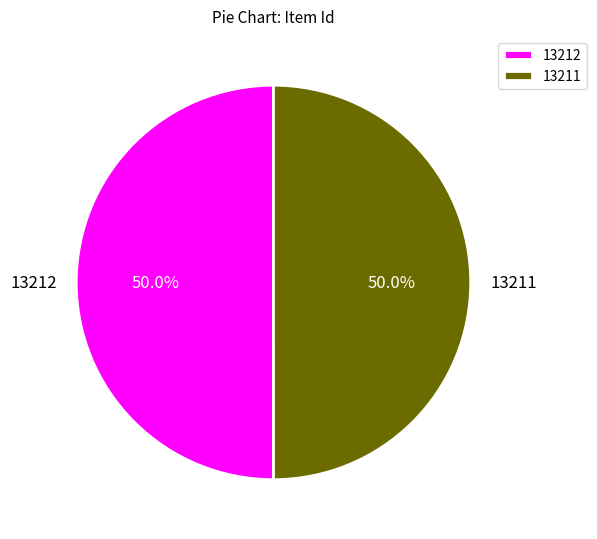

What portion of the pie excludes 13211?

50.0%